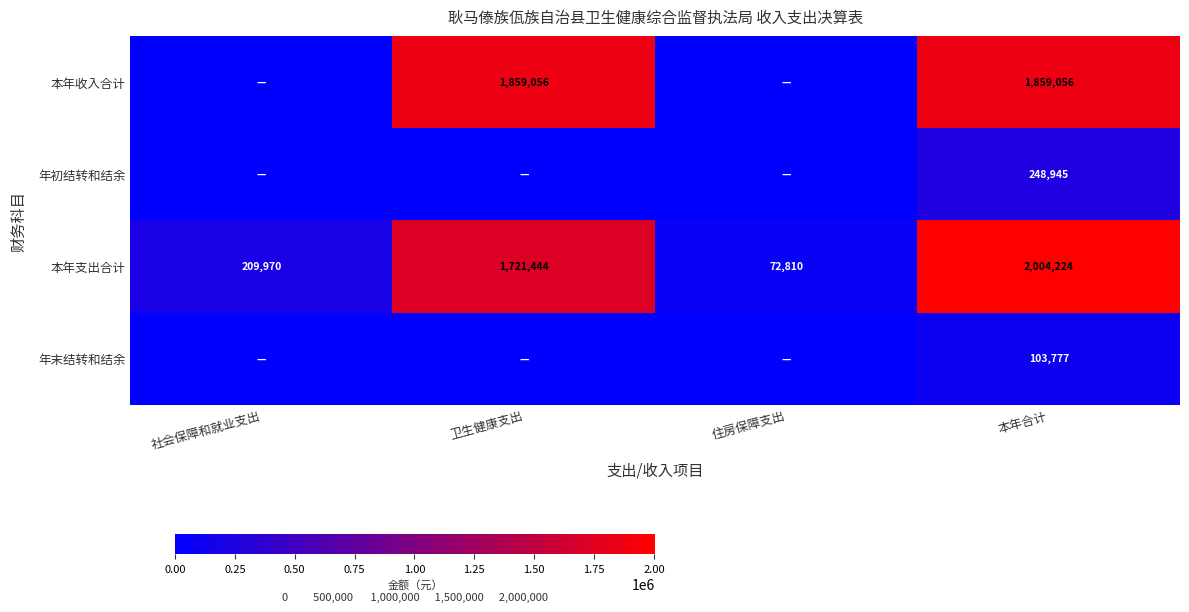

Is the value of 本年收入合计 at 本年合计 greater than the value of 本年支出合计 at 住房保障支出?

Yes